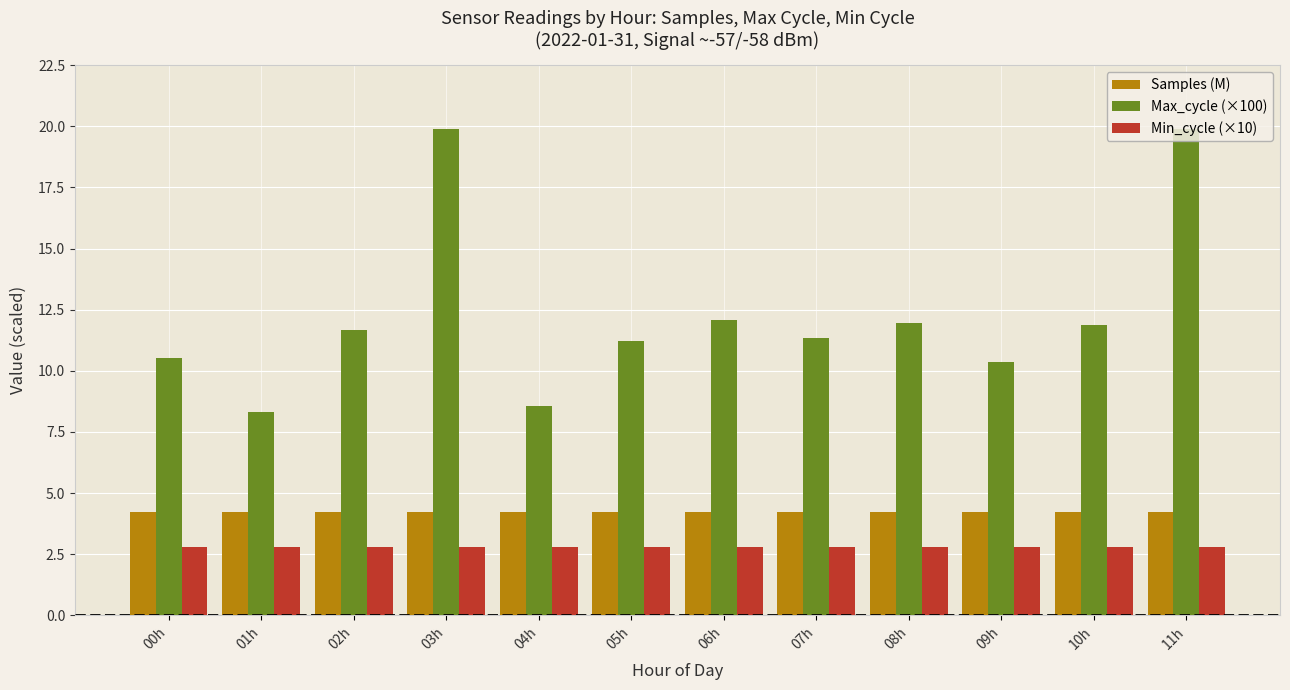

The Min_cycle (×10) series shows 1.5 at 04h. True or false?

False